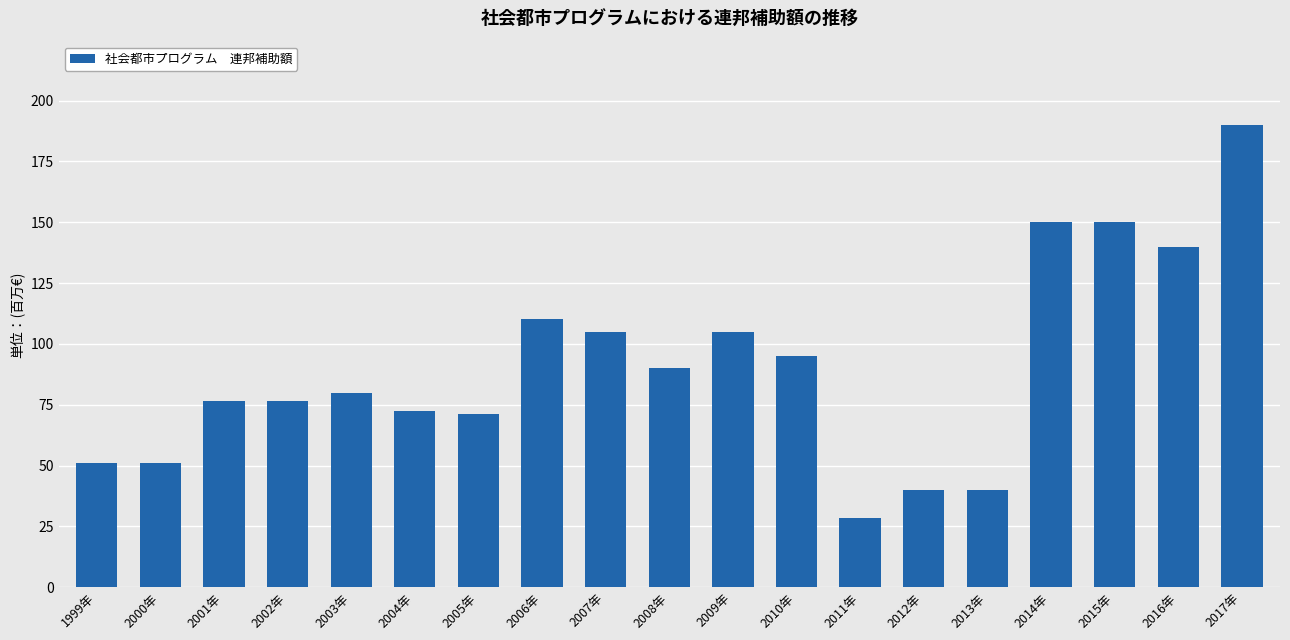

Reading left to right, transcribe all the data shown in this chart.

1999年=51.1	2000年=51.1	2001年=76.7	2002年=76.7	2003年=80.0	2004年=72.5	2005年=71.4	2006年=110.4	2007年=105.0	2008年=90.0	2009年=105.0	2010年=94.9	2011年=28.5	2012年=40.0	2013年=40.0	2014年=150.0	2015年=150.0	2016年=140.0	2017年=190.0